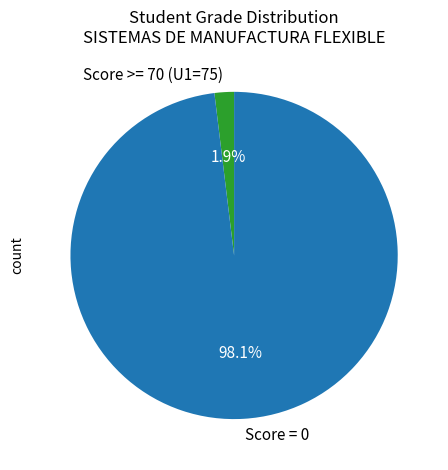

How many segments does this pie chart have?

2